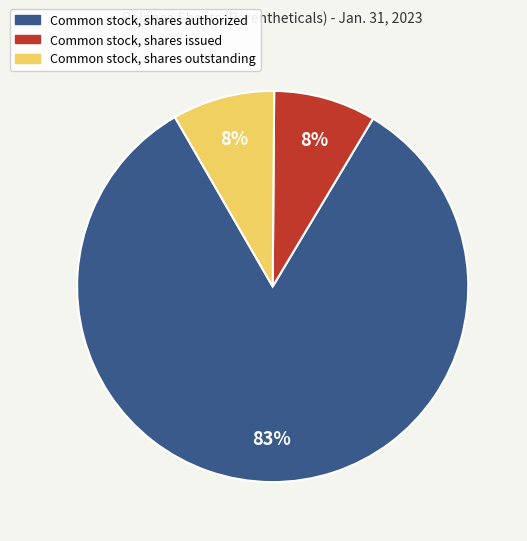

How many slices are in this pie chart?

3